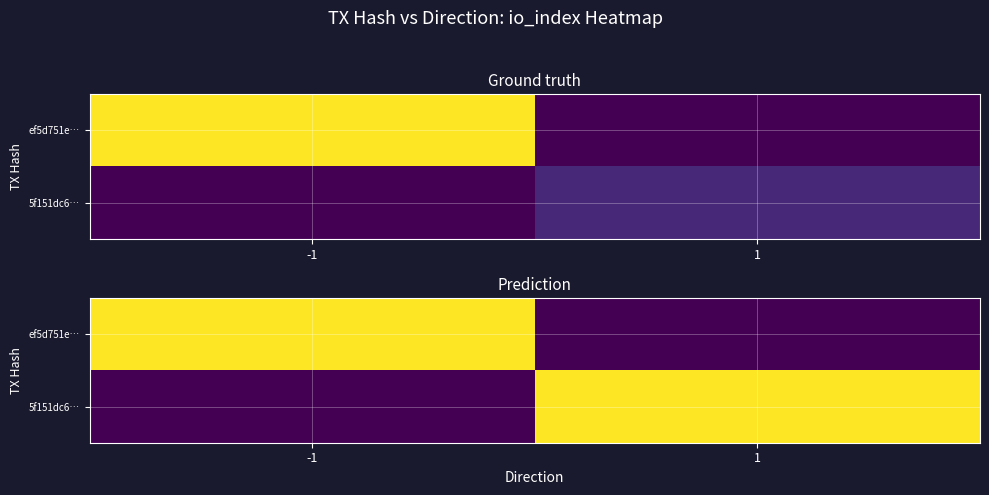

How many ef5d751e… values are between 0 and 1?

2